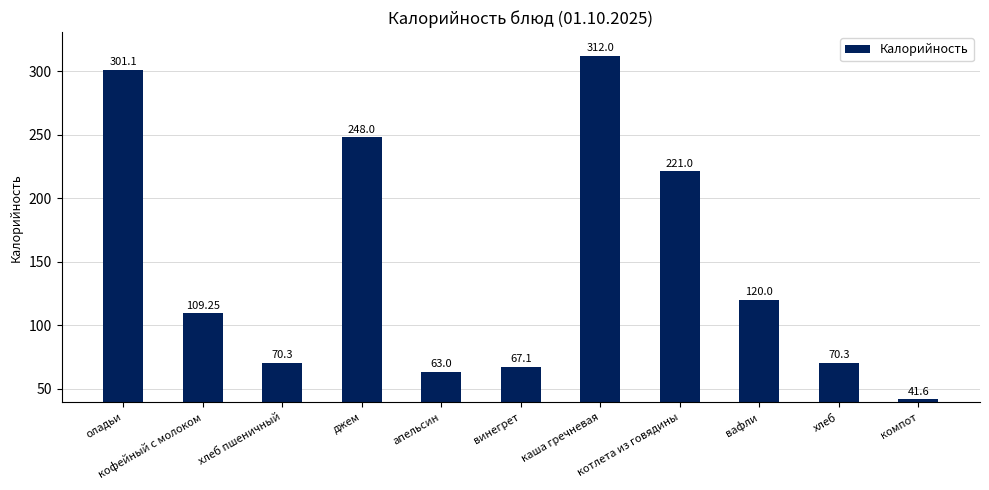

Where is the data nearest to the value 176?

котлета из говядины